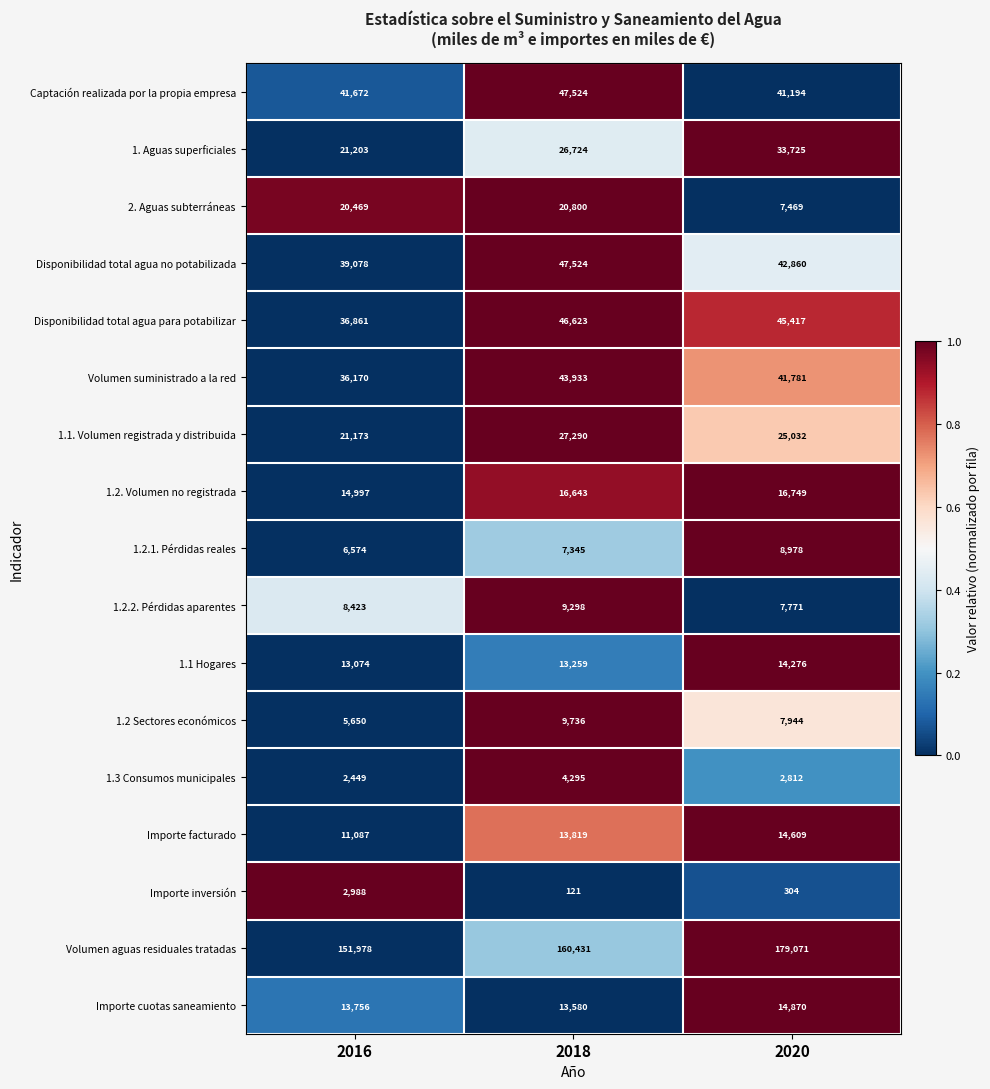

Which series changed the most between 2016 and 2020?

Volumen aguas residuales tratadas